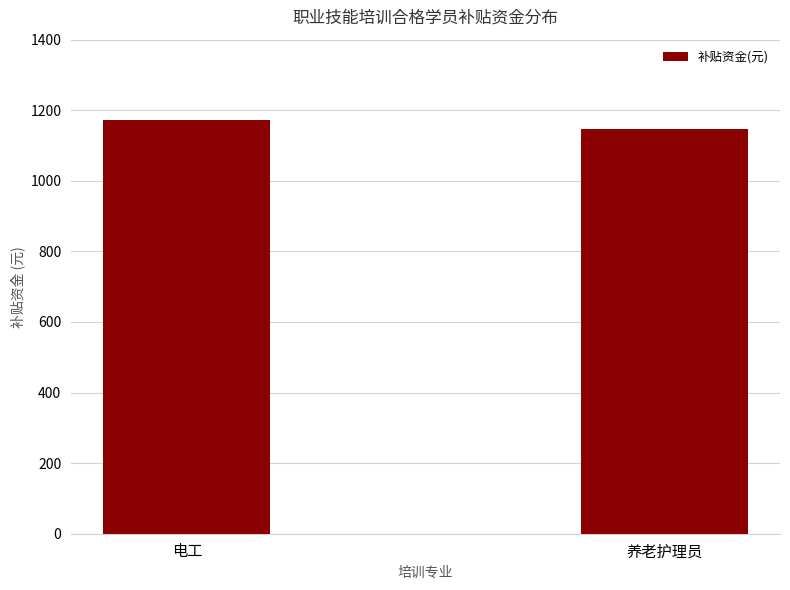

Which has a higher value, 养老护理员 or 电工?

电工